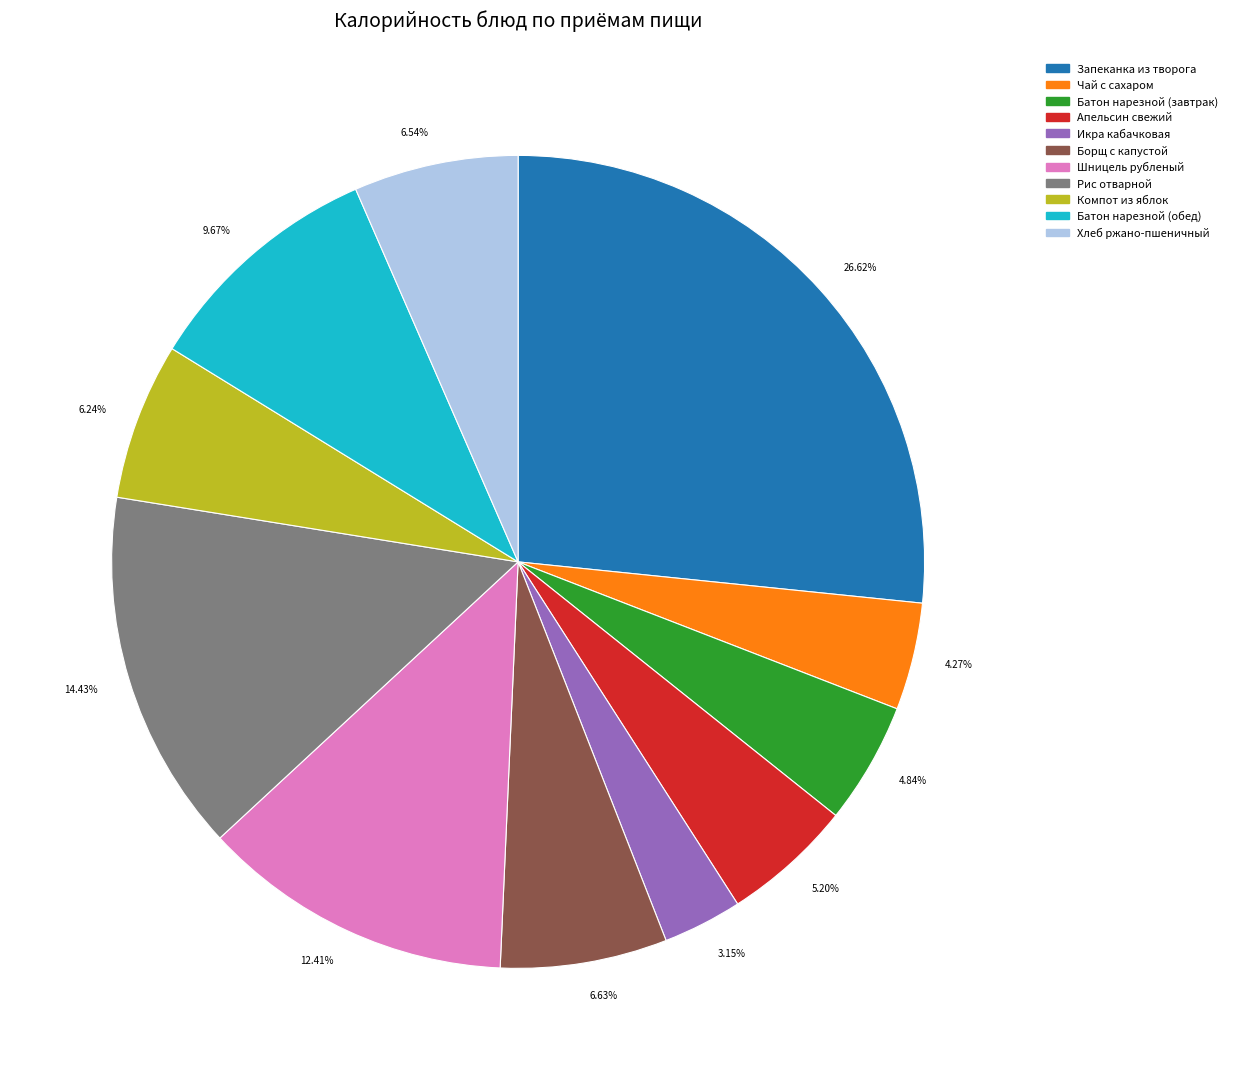

Is there a majority slice in this chart?

No